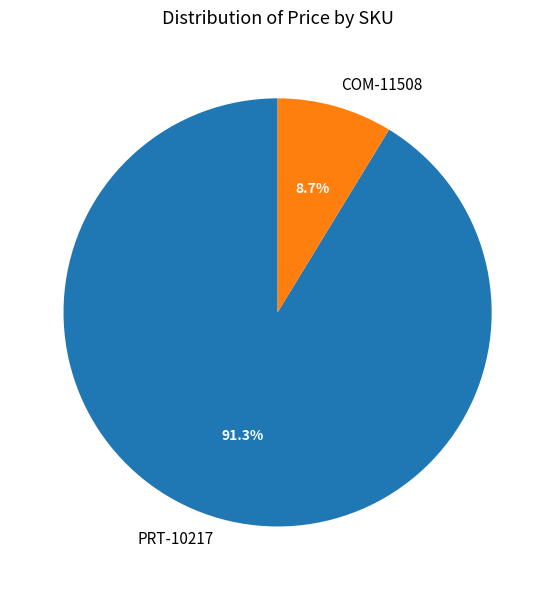

How many segments does this pie chart have?

2